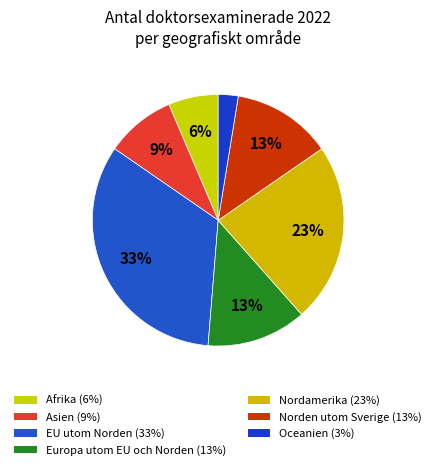

Between Oceanien and Asien, which is larger?

Asien